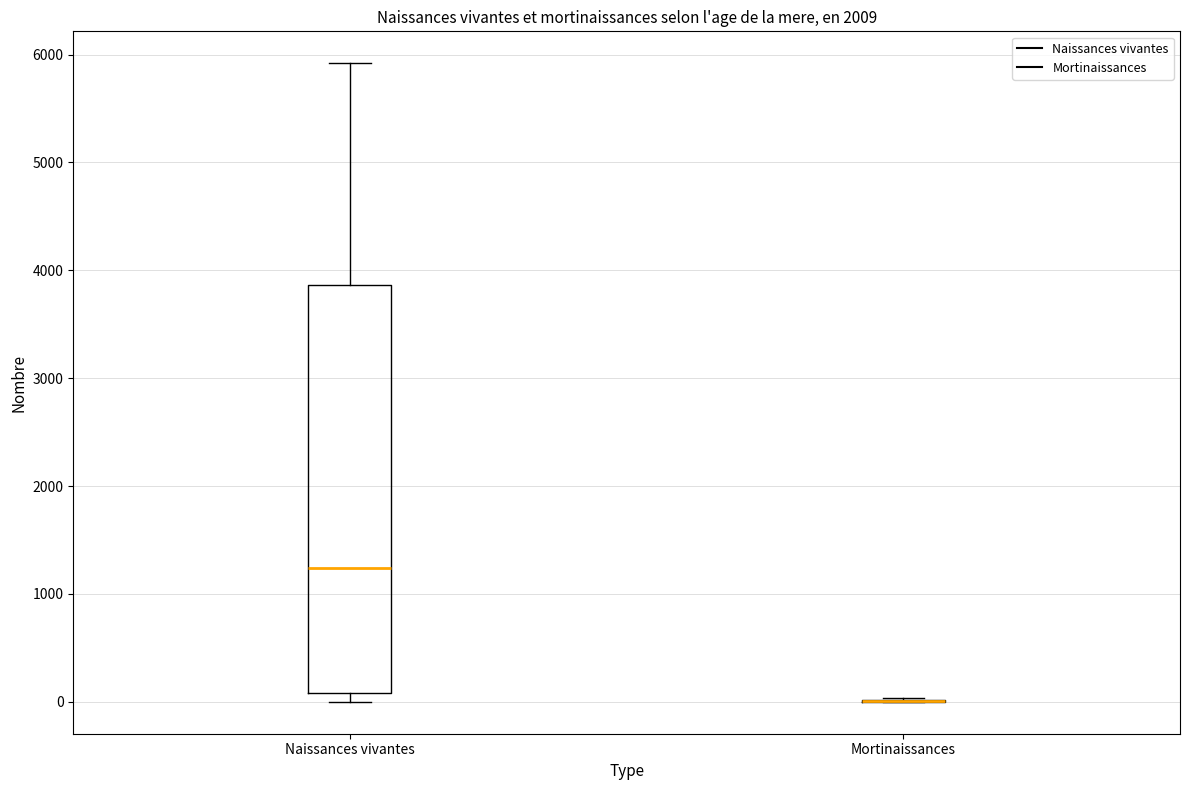

Reading left to right, transcribe this box plot: for each box, give where its median line is, the range the box spans, and where its two whiskers end, as read against the y-axis. The values are not printed on the chart, so give them approximately, as read against the axis.

Naissances vivantes: median 1200, box 100 to 3900, whiskers 0 to 5900
Mortinaissances: box collapsed to a line at 0, whiskers 0 to 0